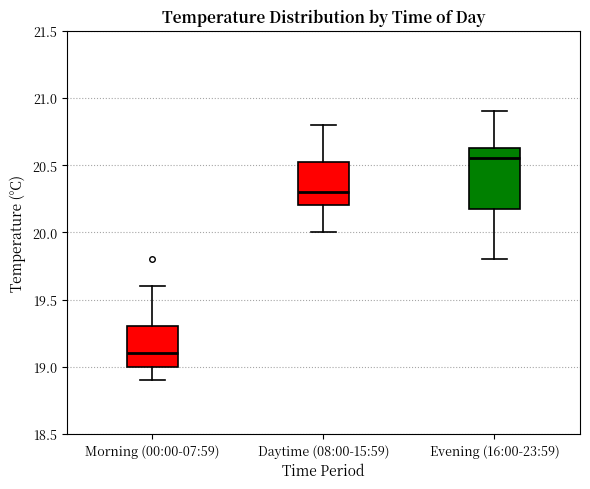

Reading left to right, transcribe this box plot: for each box, give where its median line is, the range the box spans, and where its two whiskers end, as read against the y-axis. The values are not printed on the chart, so give them approximately, as read against the axis.

Morning (00:00-07:59): median 19.10, box 19.00 to 19.30, whiskers 18.90 to 19.60
Daytime (08:00-15:59): median 20.30, box 20.20 to 20.55, whiskers 20.00 to 20.80
Evening (16:00-23:59): median 20.55, box 20.20 to 20.65, whiskers 19.80 to 20.90